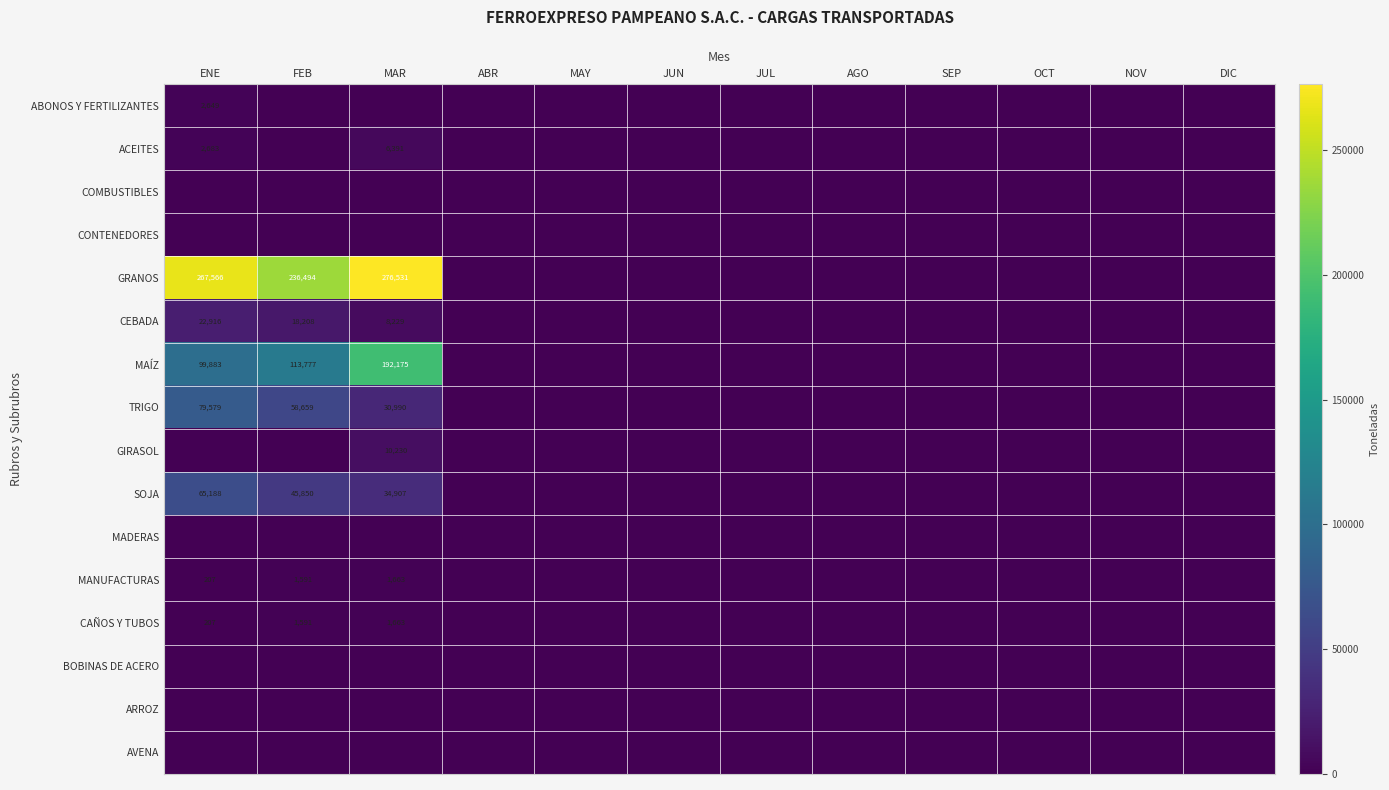

At which category is the sum across all series the highest?

MAR